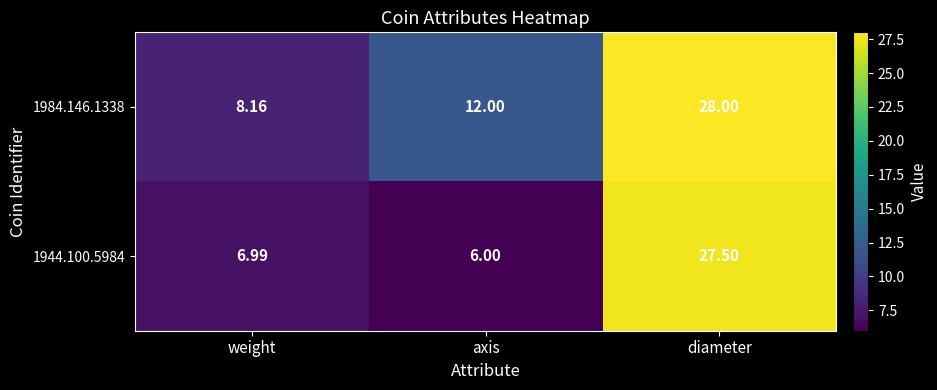

What is the difference between the highest and lowest values at weight?

1.2